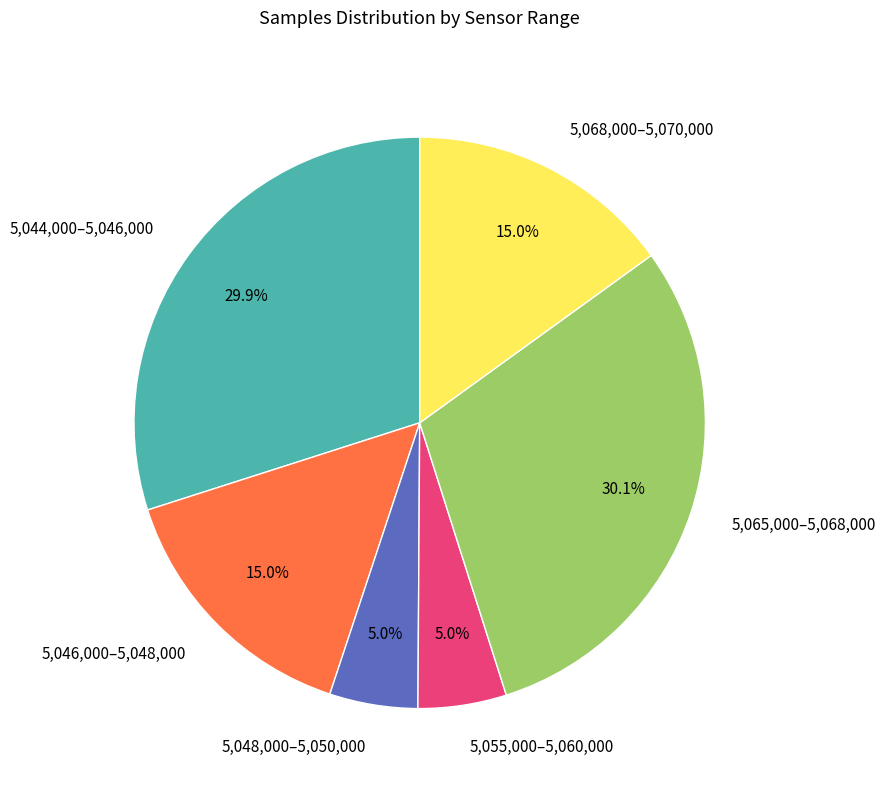

To the nearest percent, what is the average slice percentage?

17%